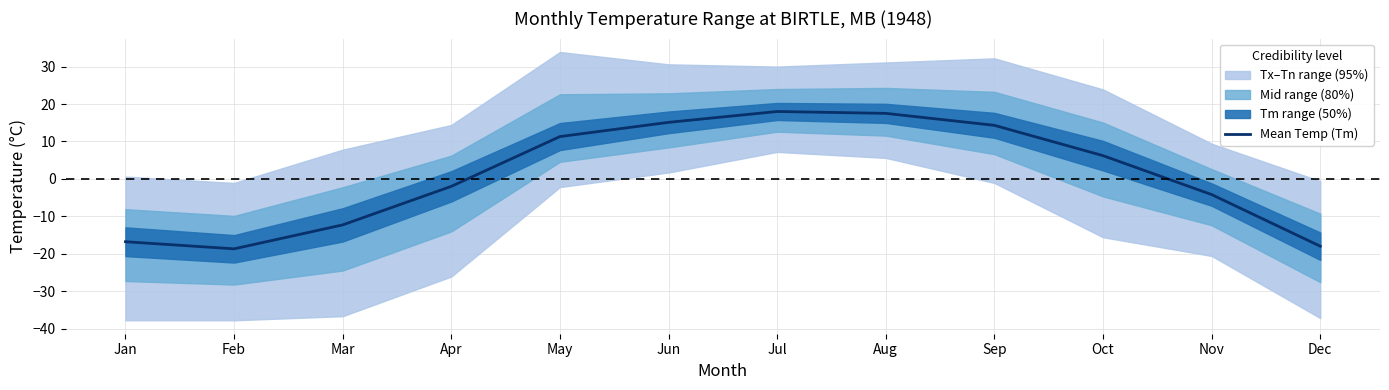

Does the chart display data point markers on the line(s)?

No